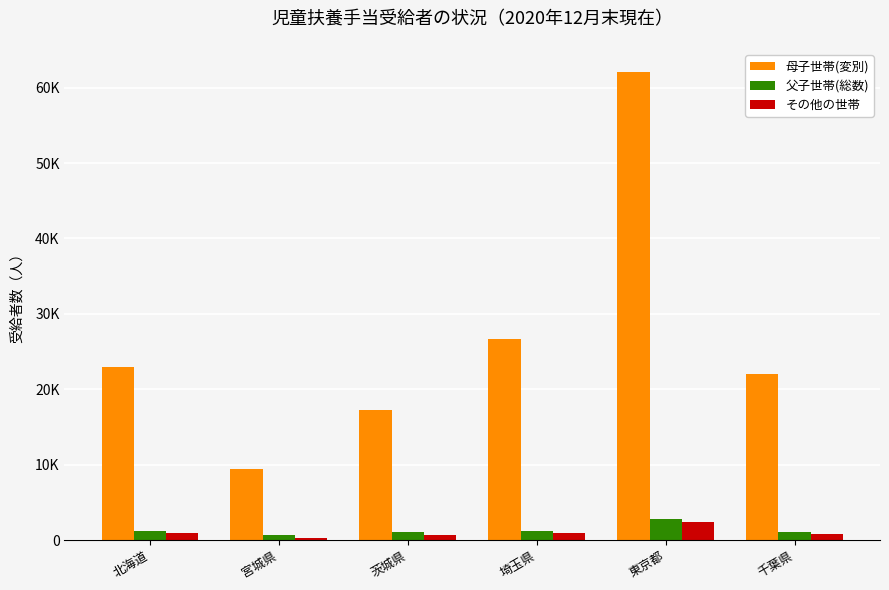

List the series in order of their peak value, highest first.

母子世帯(変別), 父子世帯(総数), その他の世帯